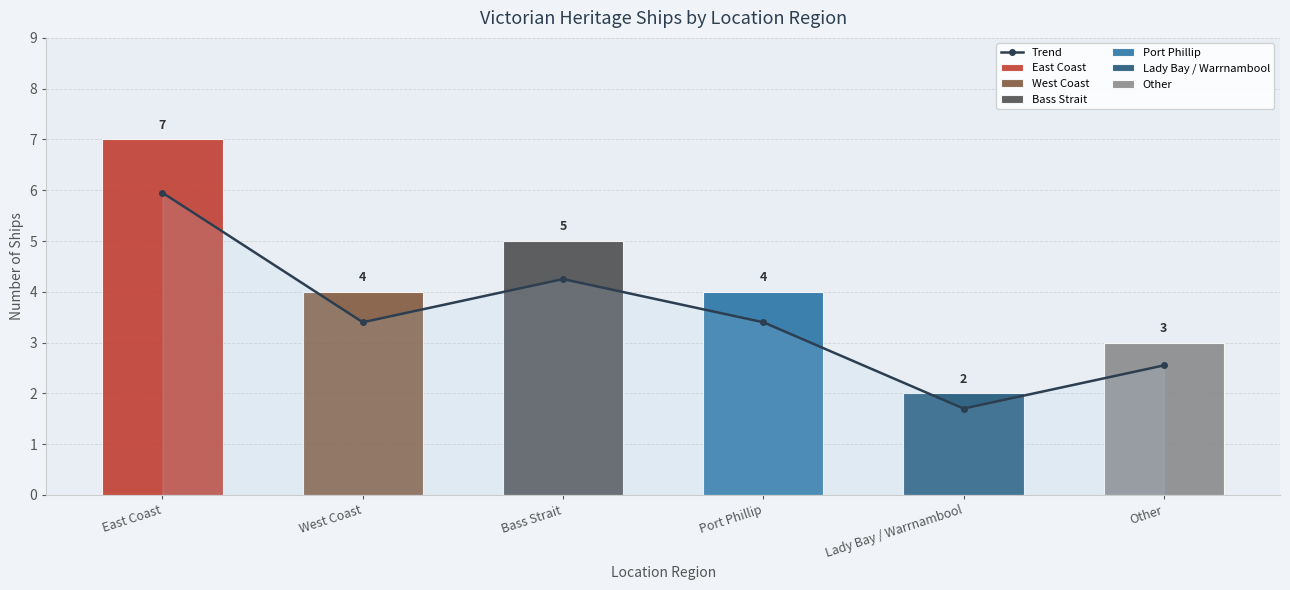

What is the difference between the maximum and minimum values?

4.2